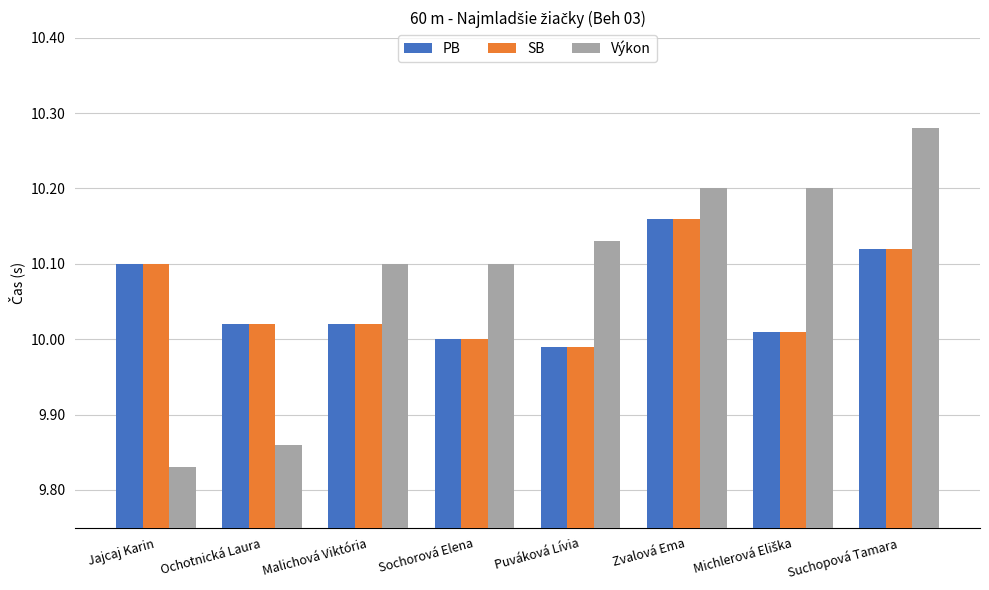

What is the sum of all PB values?

80.4